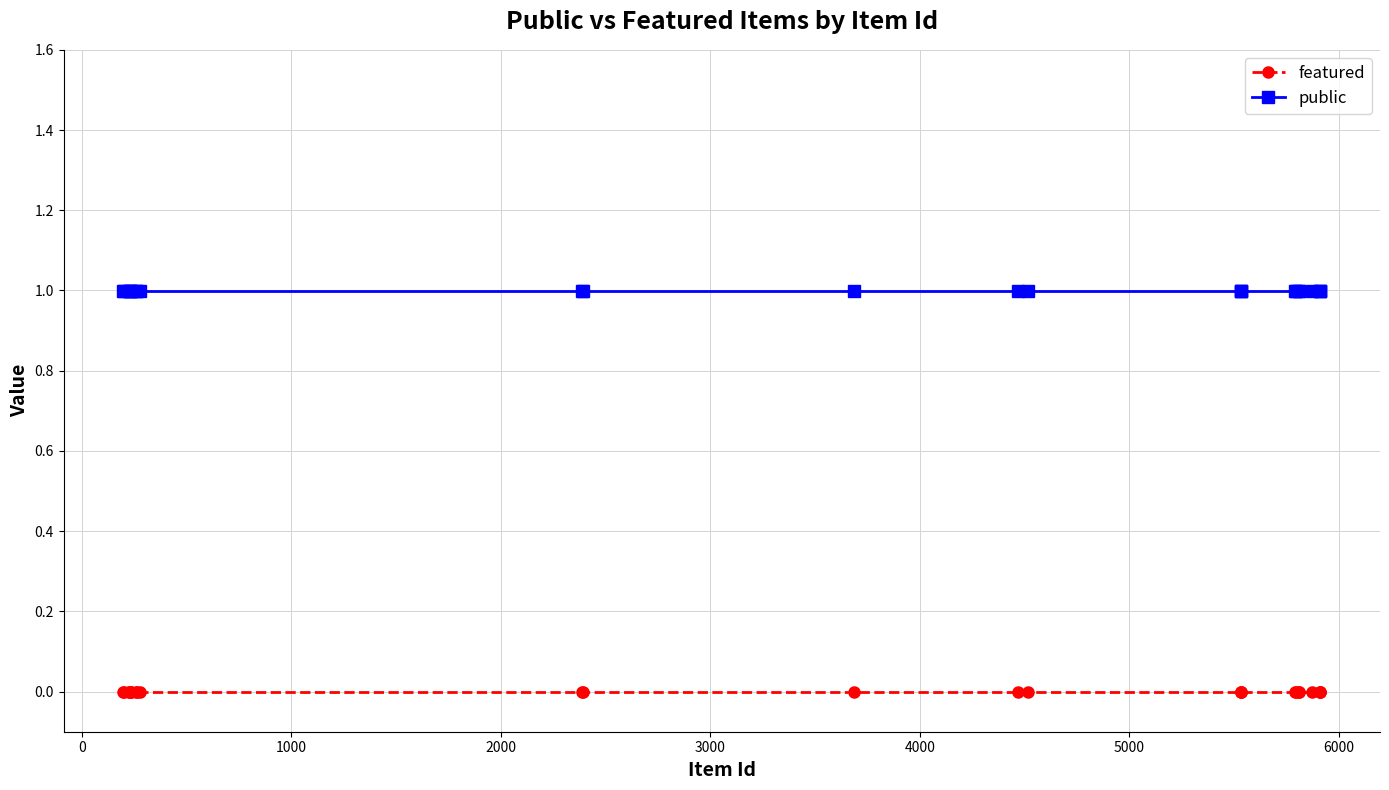

Which series has the largest total across all categories?

public